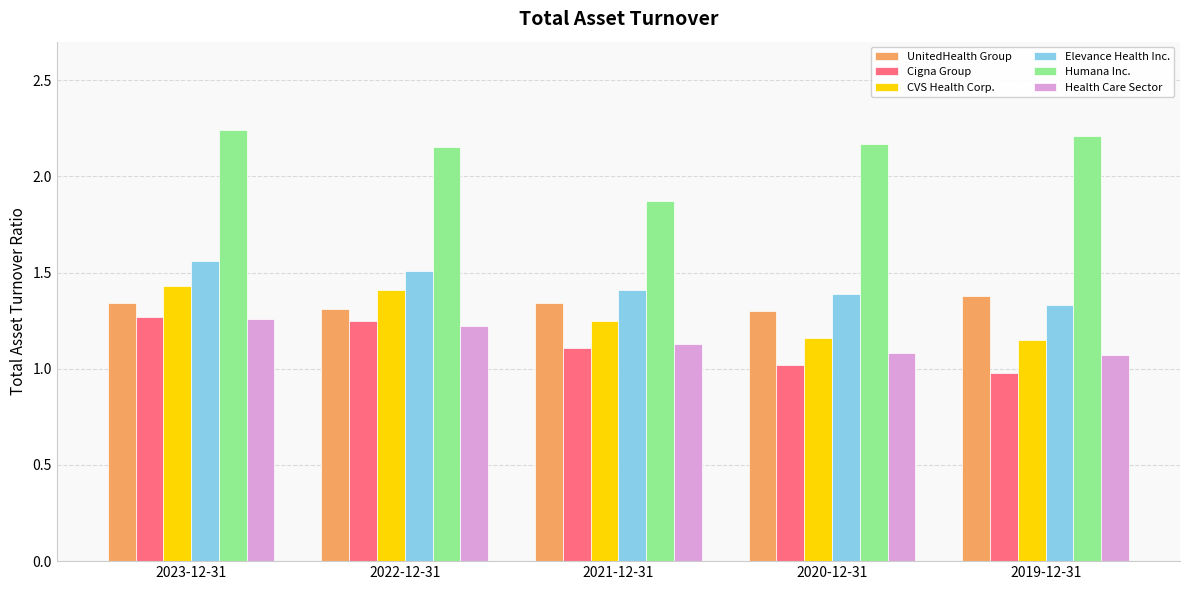

What is the difference between the maximum and minimum values in the Elevance Health Inc. series?

0.2